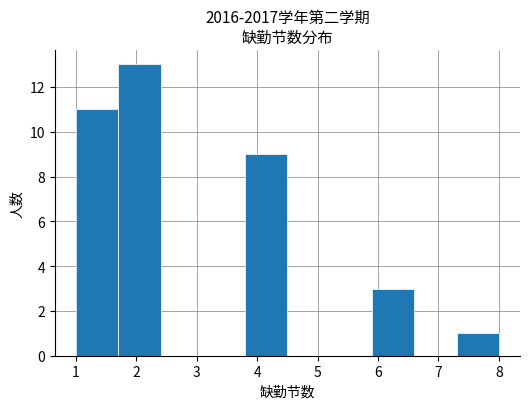

Reading left to right, list every bar in this chart as the range it spans on the x-axis followed by its height. The values are not printed on the chart, so give them approximately, as read against the axis.

1.0 to 1.7: 11
1.7 to 2.4: 13
2.4 to 3.1: 0
3.1 to 3.8: 0
3.8 to 4.5: 9
4.5 to 5.2: 0
5.2 to 5.9: 0
5.9 to 6.6: 3
6.6 to 7.3: 0
7.3 to 8.0: 1